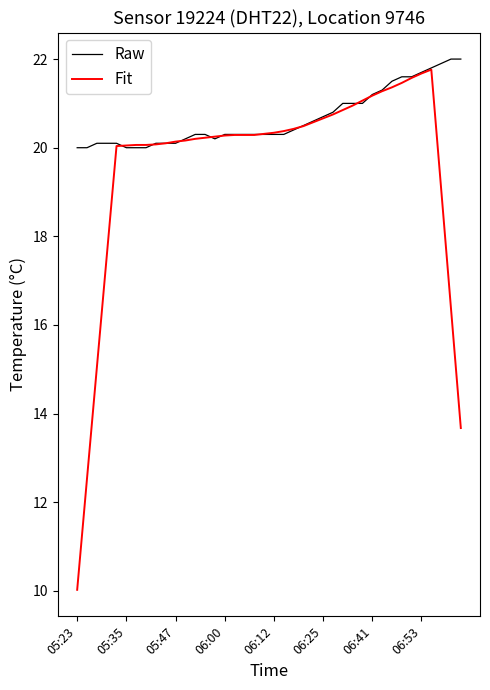

How many lines are shown in the chart?

2